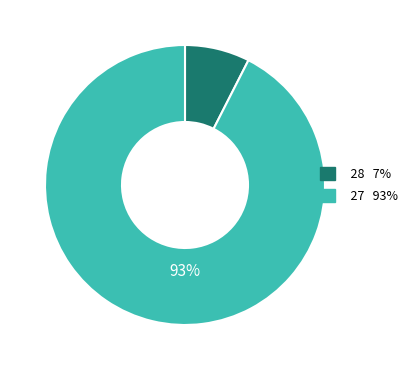

Is there any slice that represents more than half of the pie?

Yes